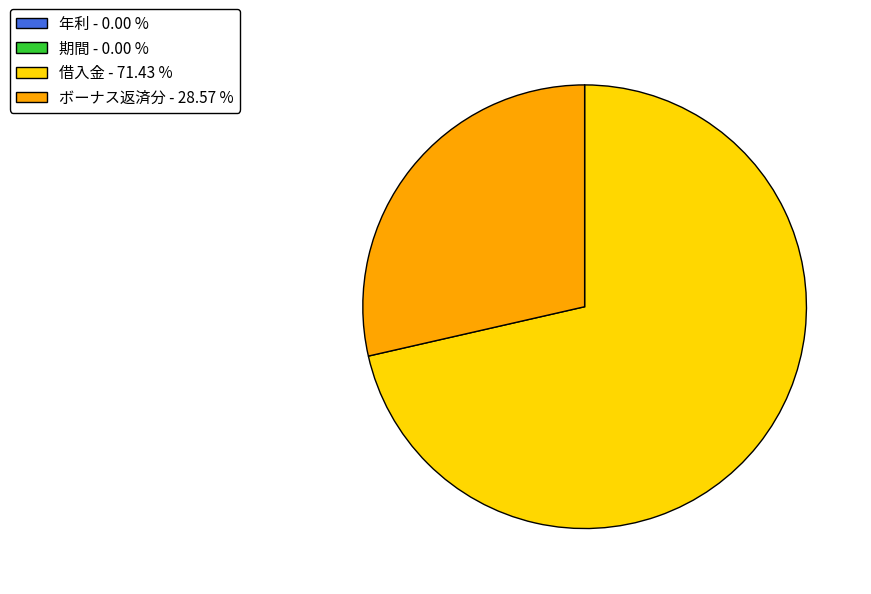

Does 借入金 - 71.43 % account for over 50% of the chart?

Yes